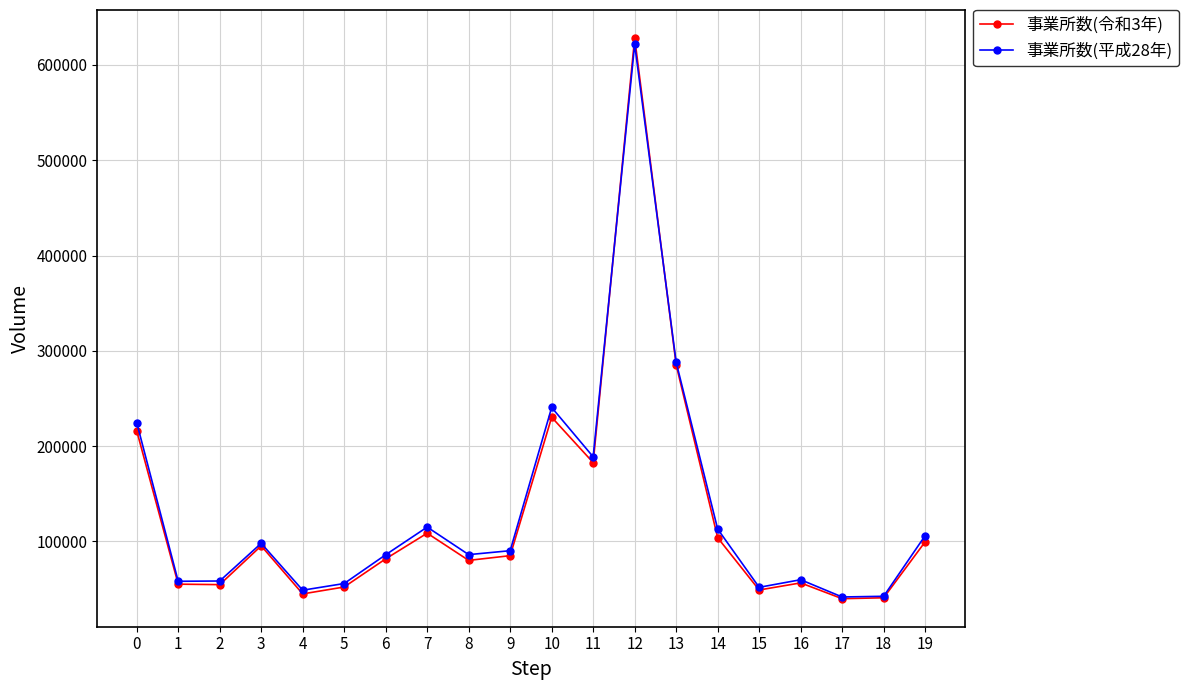

At which category is the sum across all series the highest?

12